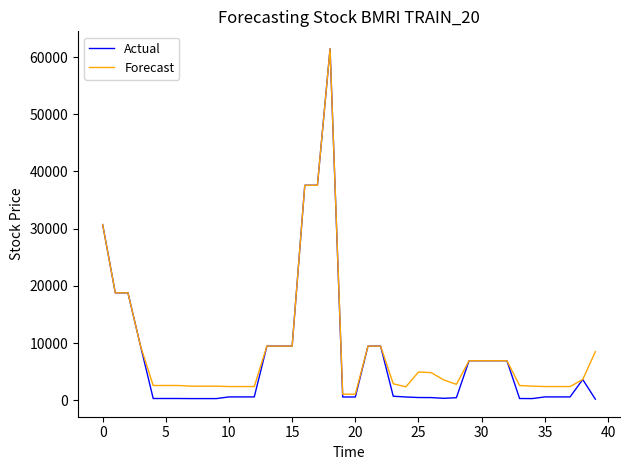

Which series has the widest spread of values?

Actual